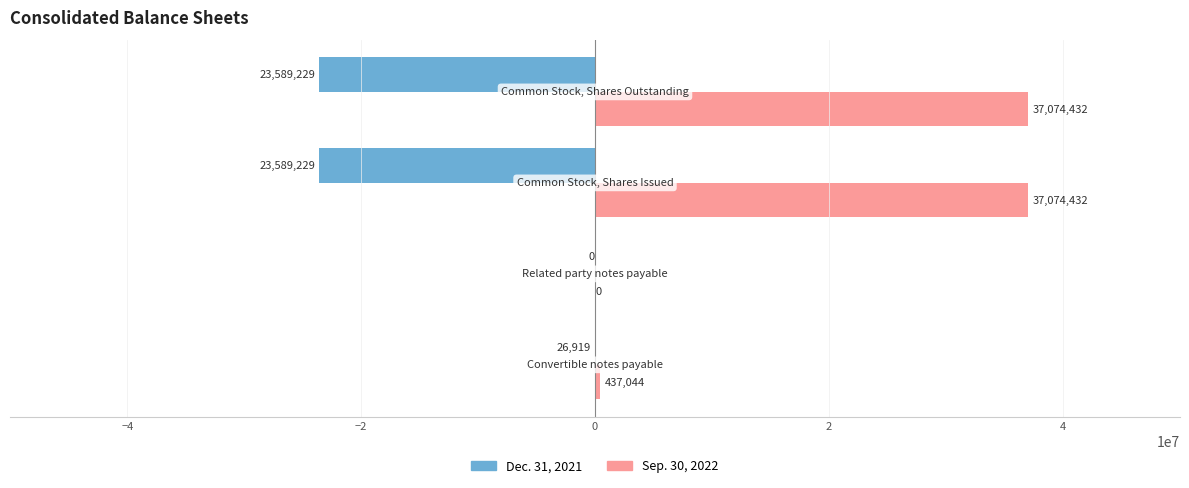

What is the sum of all Sep. 30, 2022 values?

74585908